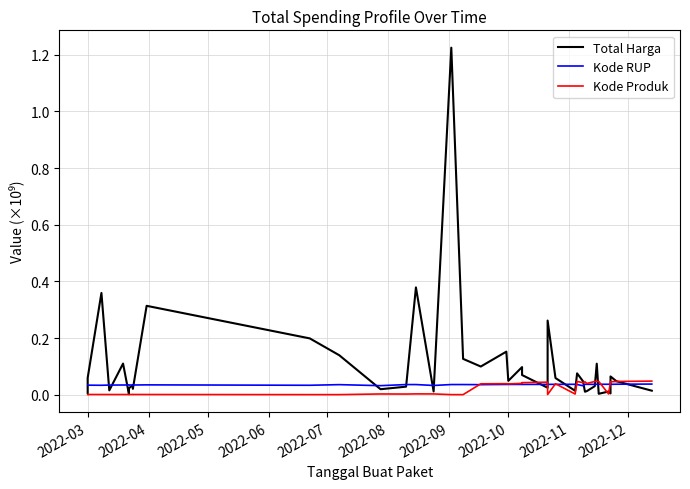

How many interior local peaks does the Kode RUP series have?

11